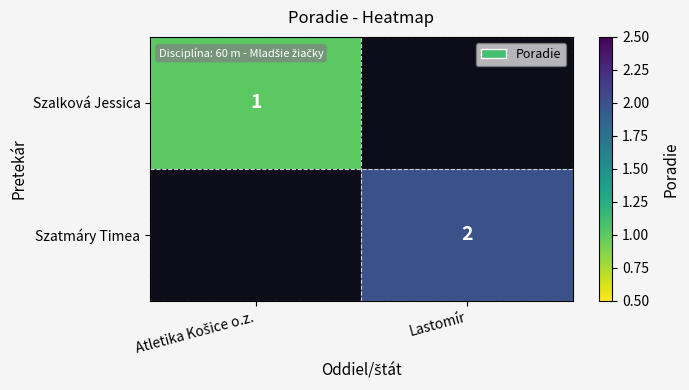

The value of Szatmáry Timea at Lastomír is 3. True or false?

False